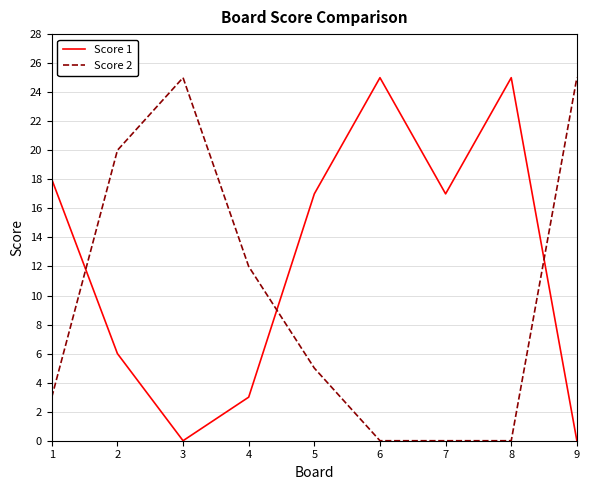

How many series are shown in this chart?

2